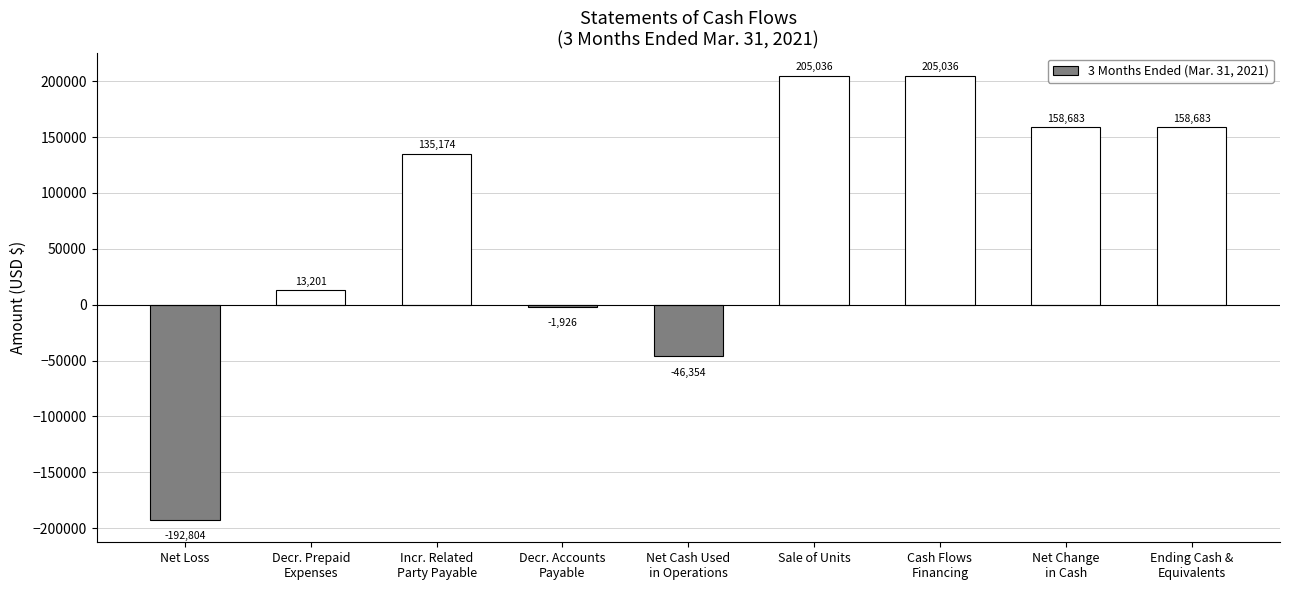

What is the value of the 1st bar from the left?

-192804